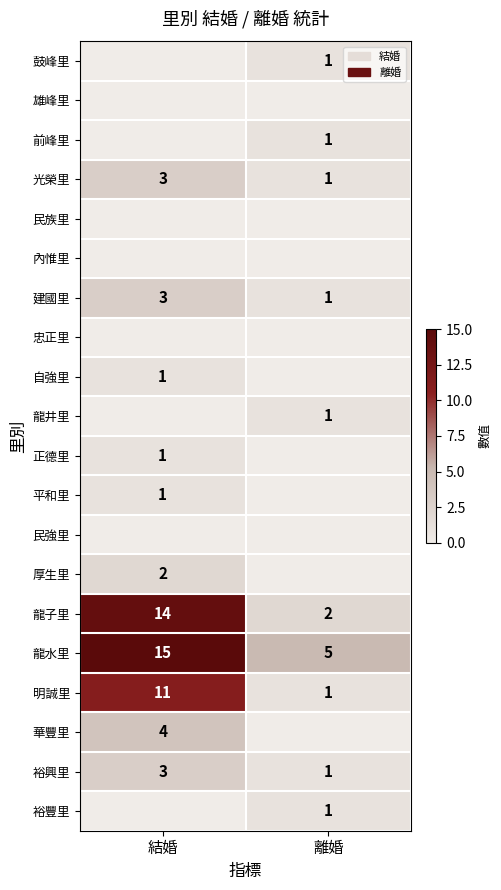

Between 結婚 and 離婚, which is larger?

離婚